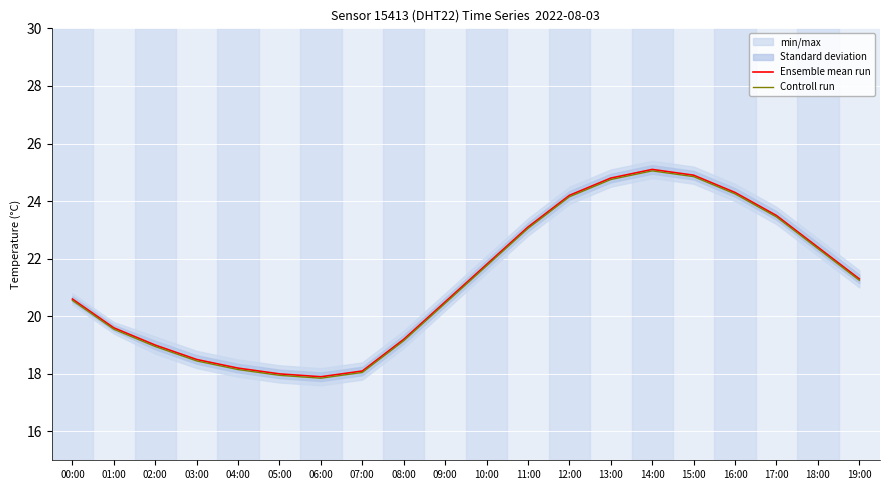

Reading left to right, what are all the values shown in this chart?

Ensemble mean run: 20.6	19.6	19.0	18.5	18.2	18.0	17.9	18.1	19.2	20.5	21.8	23.1	24.2	24.8	25.1	24.9	24.3	23.5	22.4	21.3
Controll run: 20.6	19.6	18.9	18.4	18.1	17.9	17.8	18.1	19.1	20.4	21.8	23.1	24.1	24.8	25.1	24.8	24.2	23.4	22.3	21.2